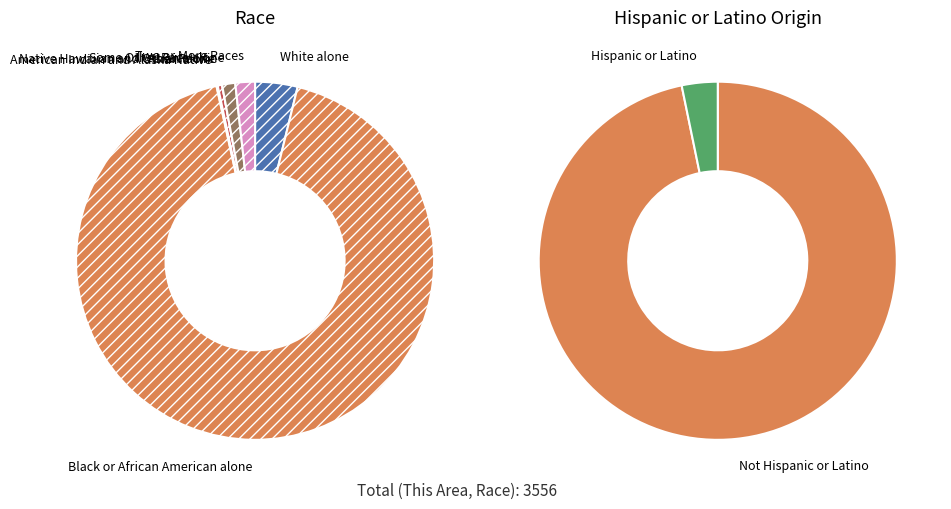

To the nearest percent, what is the difference between the Asian alone and Two or More Races slice percentages?

1%